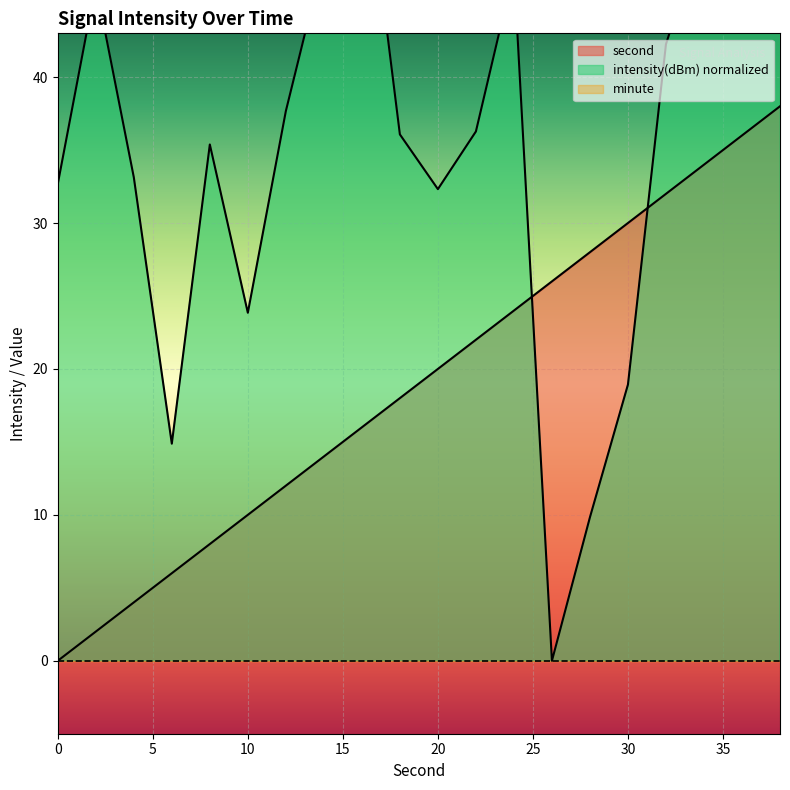

What is the value of the second point at the 18th from the left?

34.0